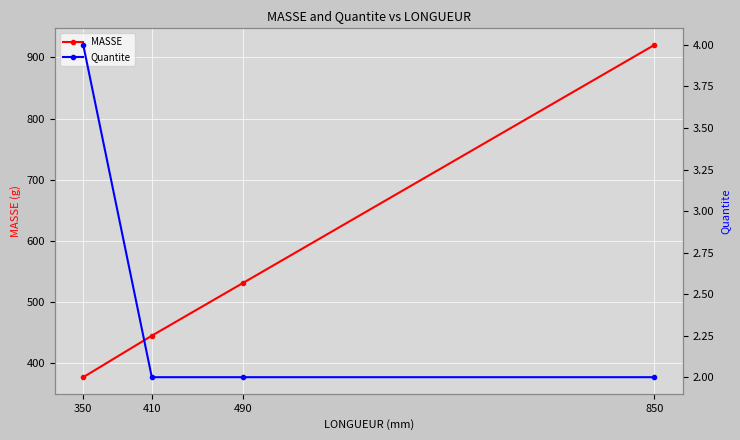

How many Quantite values are between 2 and 4?

4